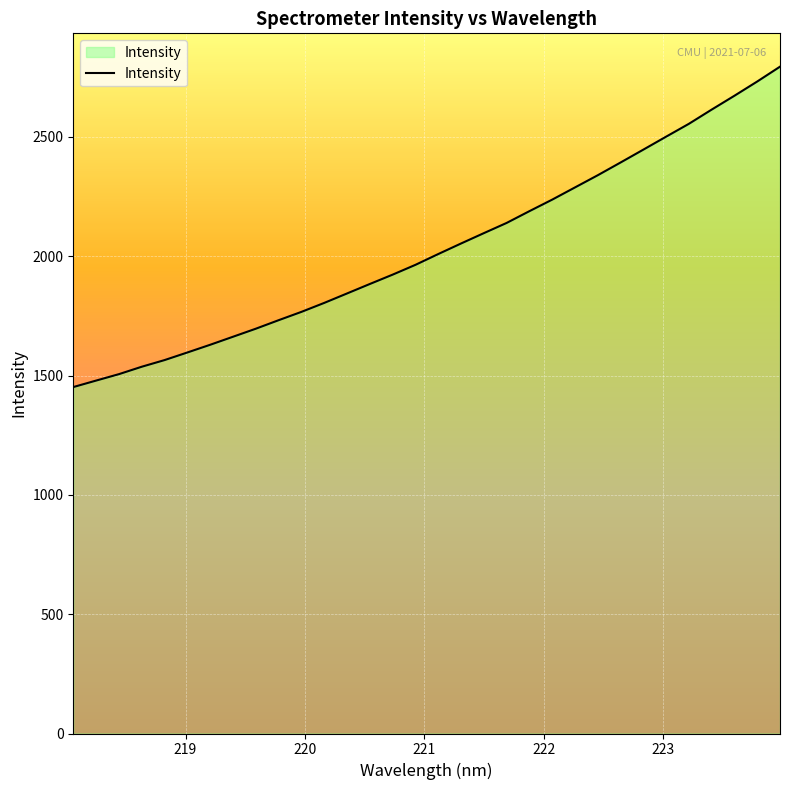

What is the greatest value displayed?

2794.4